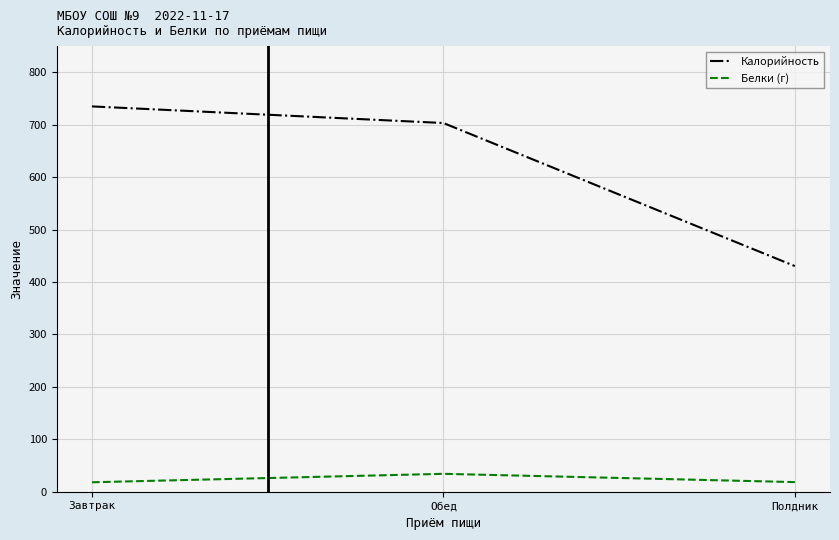

Rank the series by their maximum value, from lowest to highest.

Белки (г), Калорийность